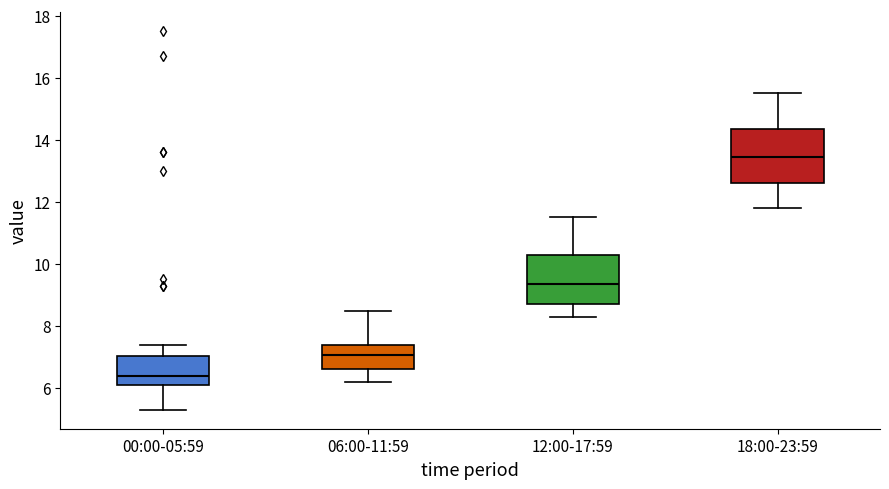

Reading left to right, transcribe this box plot: for each box, give where its median line is, the range the box spans, and where its two whiskers end, as read against the y-axis. The values are not printed on the chart, so give them approximately, as read against the axis.

00:00-05:59: median 6.4, box 6.2 to 7.0, whiskers 5.4 to 7.4
06:00-11:59: median 7.0, box 6.6 to 7.4, whiskers 6.2 to 8.6
12:00-17:59: median 9.4, box 8.8 to 10.4, whiskers 8.4 to 11.6
18:00-23:59: median 13.4, box 12.6 to 14.4, whiskers 11.8 to 15.6